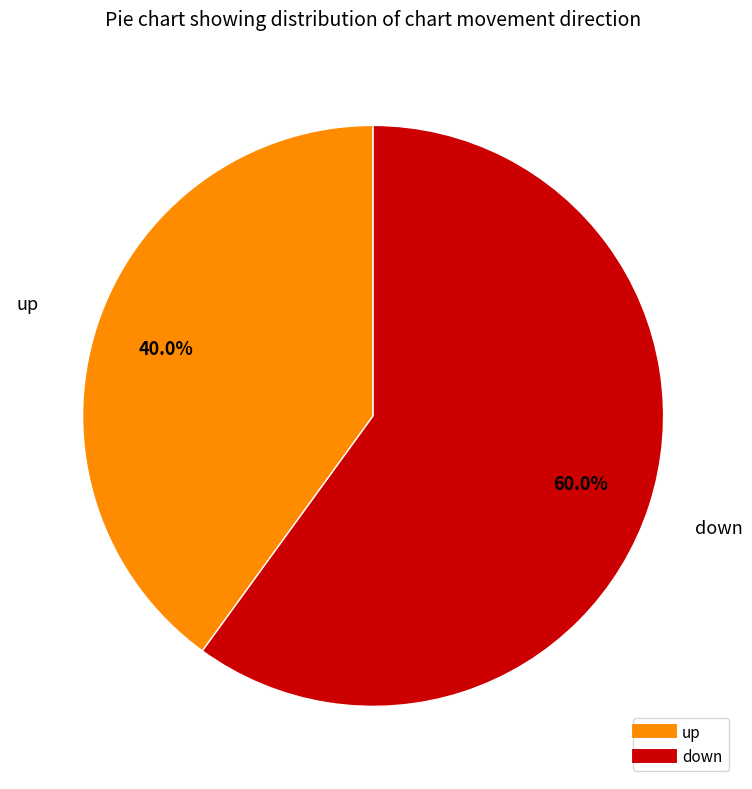

What is the smallest slice in the pie chart?

up